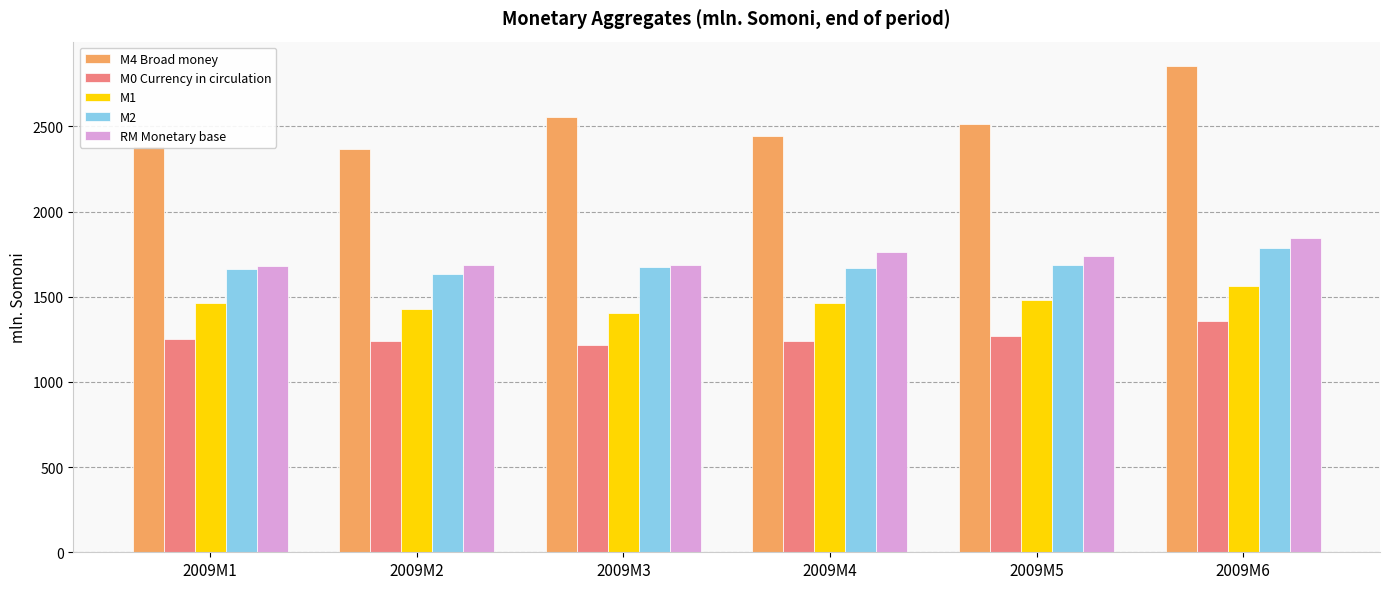

At how many categories does at least one series exceed 2485?

3